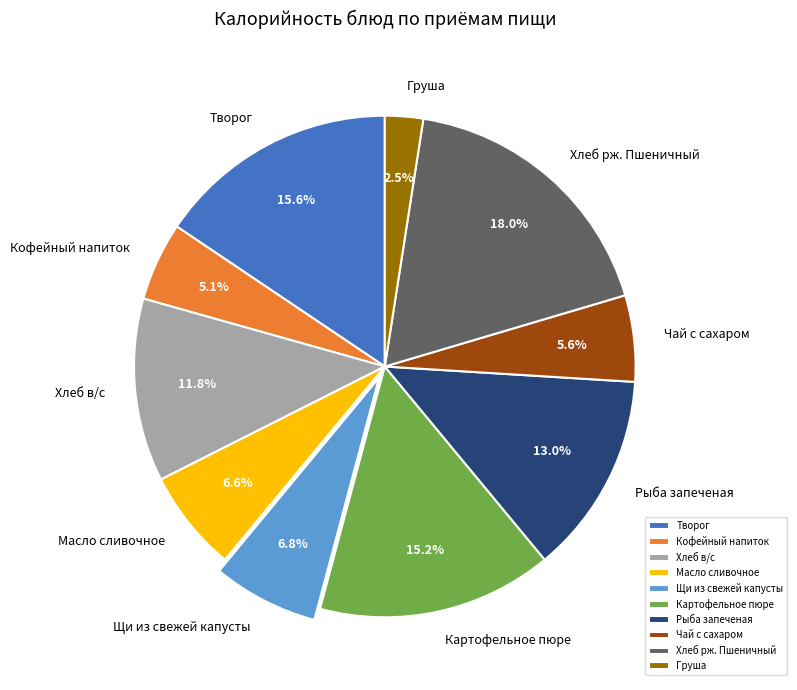

To the nearest percent, what portion does Картофельное пюре represent?

15%